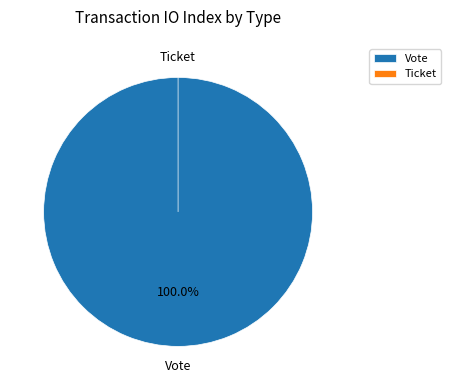

True or false: Vote accounts for 100% of the total.

True